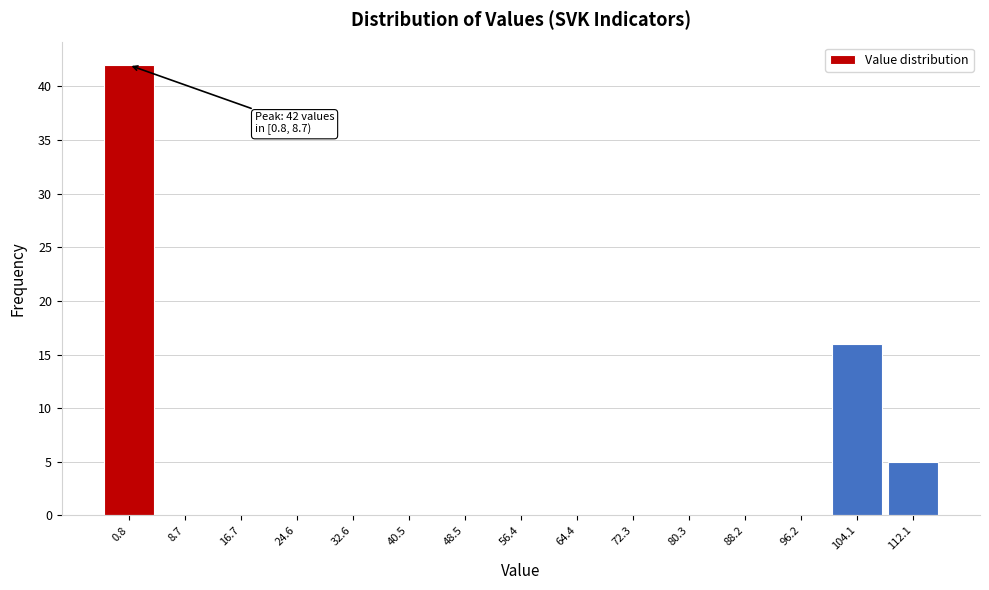

Reading left to right, list all the values displayed in this chart.

0.8=42	8.7=0	16.7=0	24.6=0	32.6=0	40.5=0	48.5=0	56.4=0	64.4=0	72.3=0	80.3=0	88.2=0	96.2=0	104.1=16	112.1=5